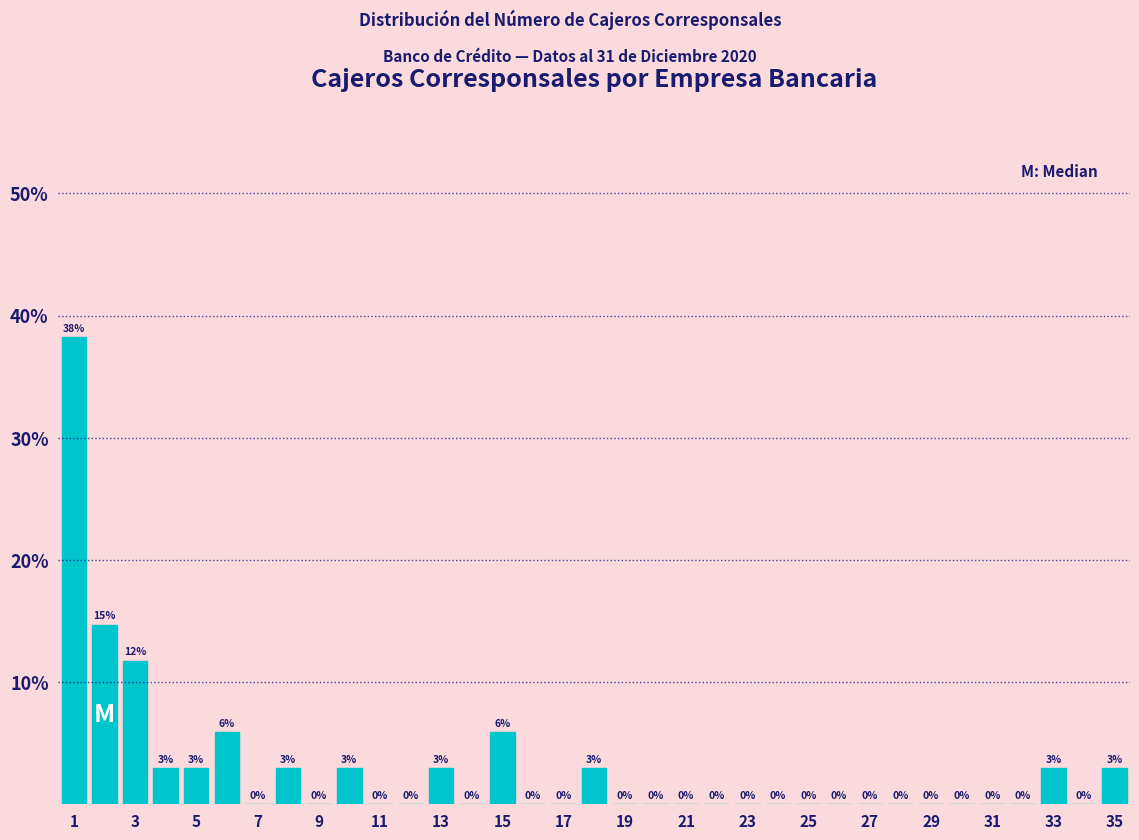

Over which range of the x-axis is the bar tallest?

0.5 to 1.5